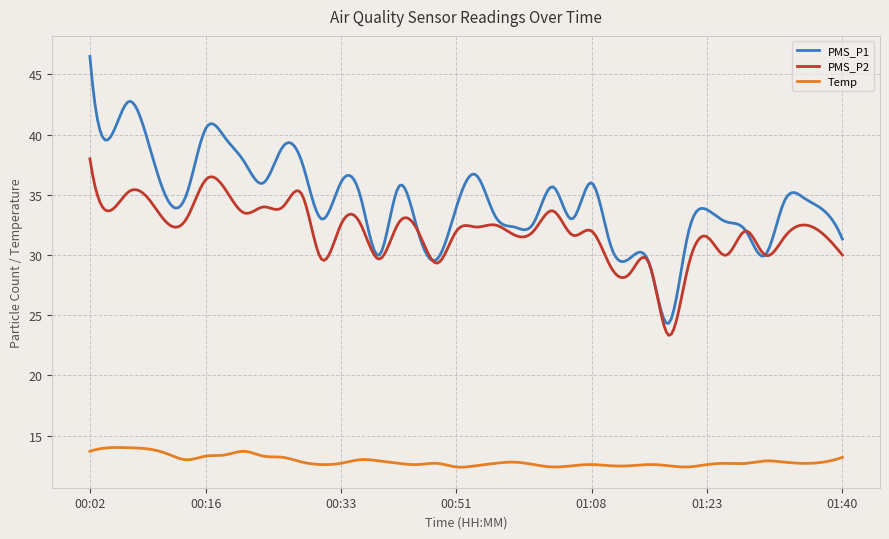

True or false: Temp and PMS_P2 cross at least once.

False